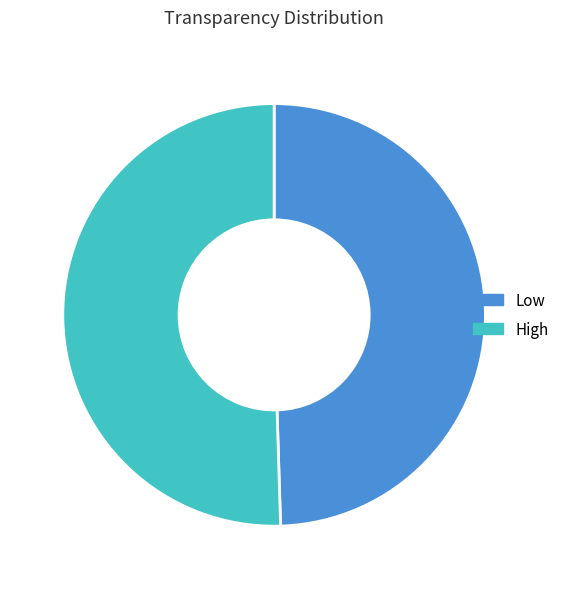

The Low slice represents 50% of the pie. True or false?

True